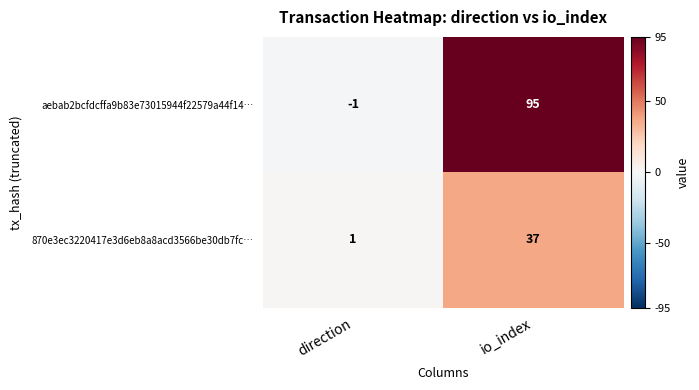

Reading right to left, transcribe all the data shown in this chart.

aebab2bcfdcffa9b83e73015944f22579a44f14…: 95	-1
870e3ec3220417e3d6eb8a8acd3566be30db7fc…: 37	1